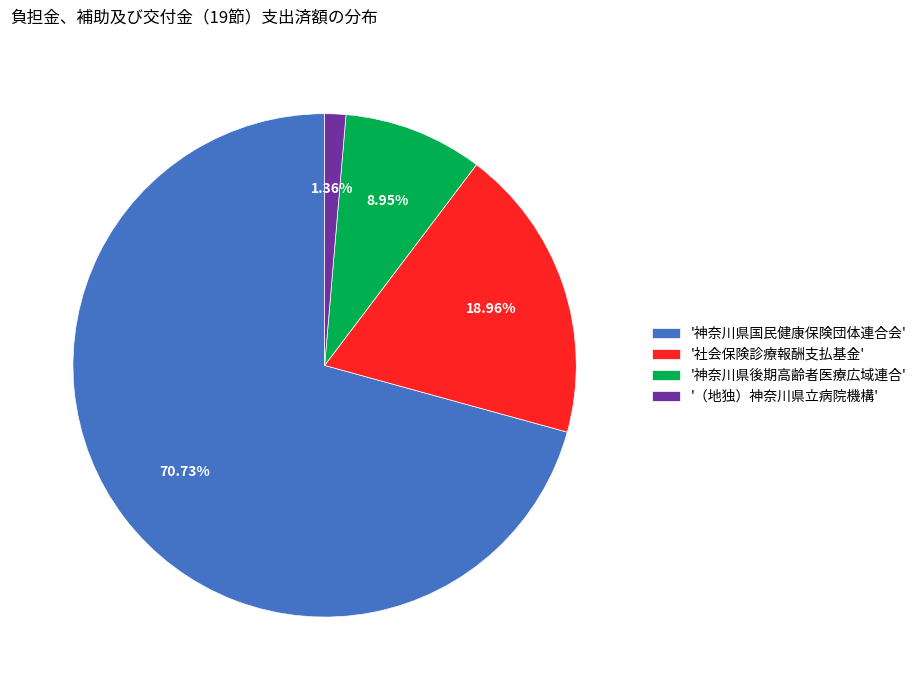

Which has a higher value, '神奈川県後期高齢者医療広域連合' or '（地独）神奈川県立病院機構'?

'神奈川県後期高齢者医療広域連合'